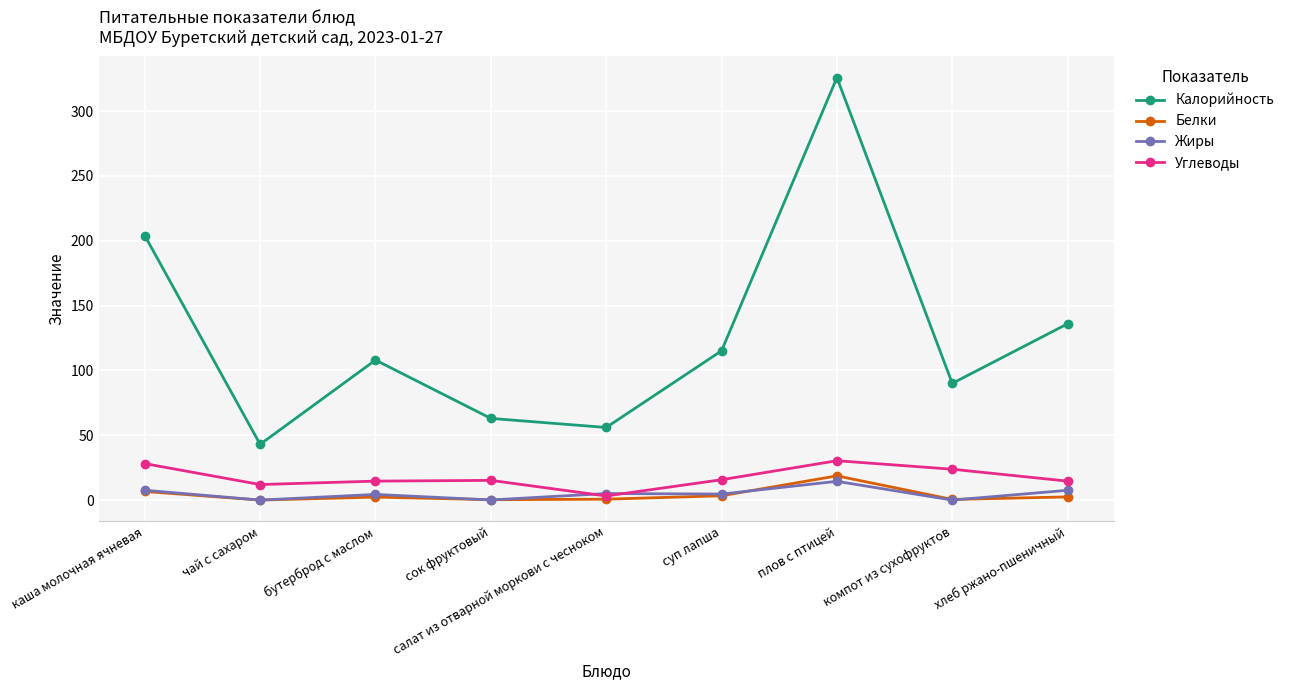

How many interior local peaks does the Углеводы series have?

2